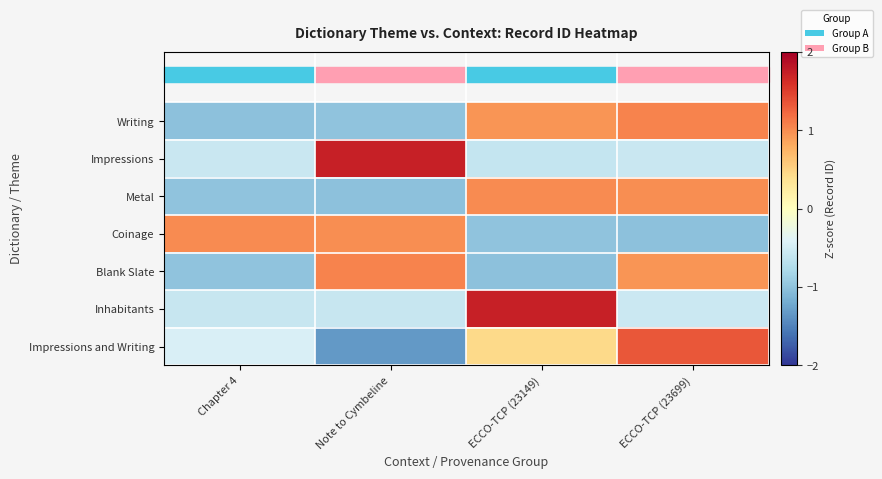

Which has a higher value, Note to Cymbeline or ECCO-TCP (23699)?

ECCO-TCP (23699)